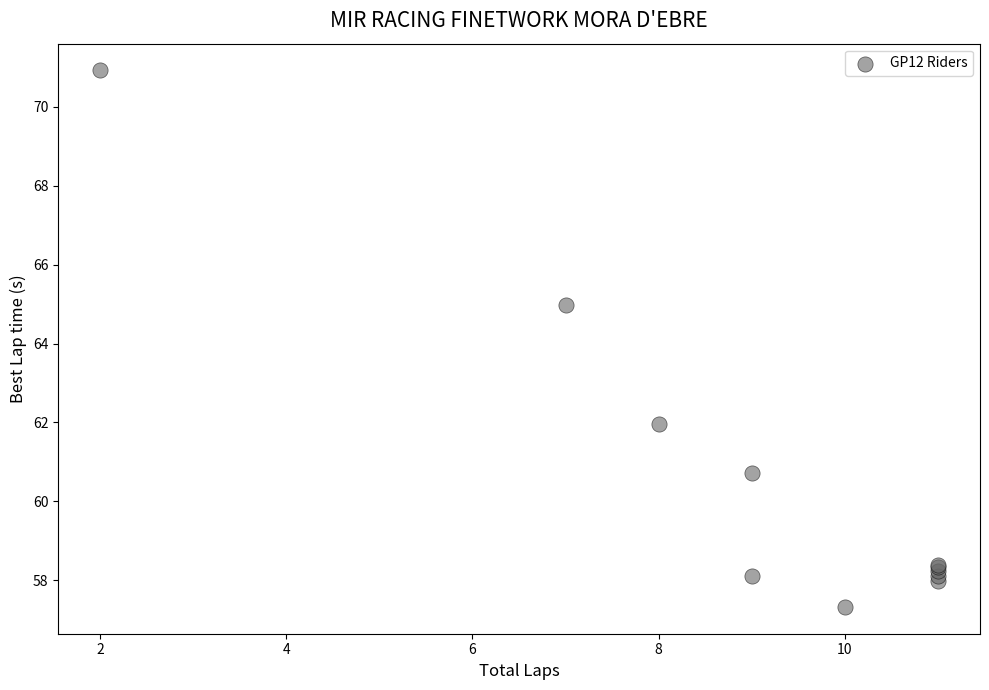

What Y value in the scatter plot is closest to 64?

65.0